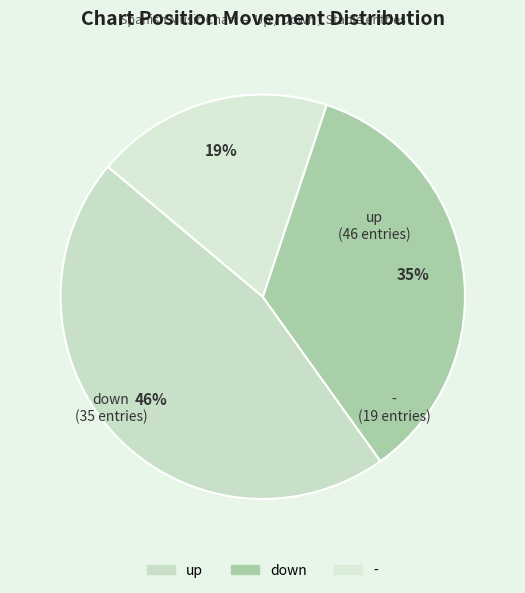

Count the number of slices in the pie.

3